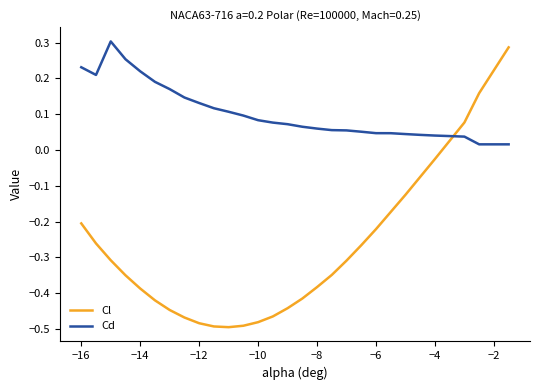

Rank the series by their average value, from highest to lowest.

Cd, Cl